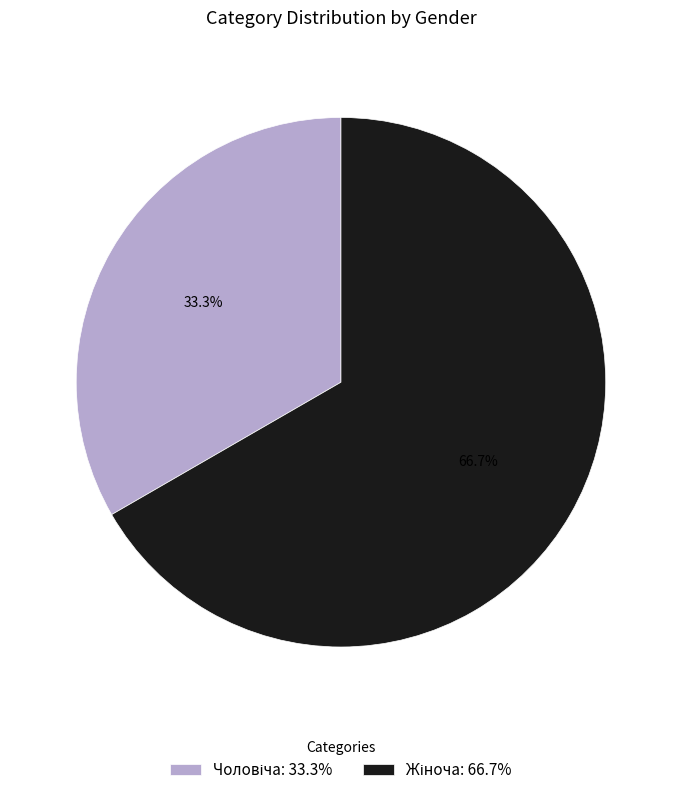

To the nearest percent, what is the average slice percentage?

50%